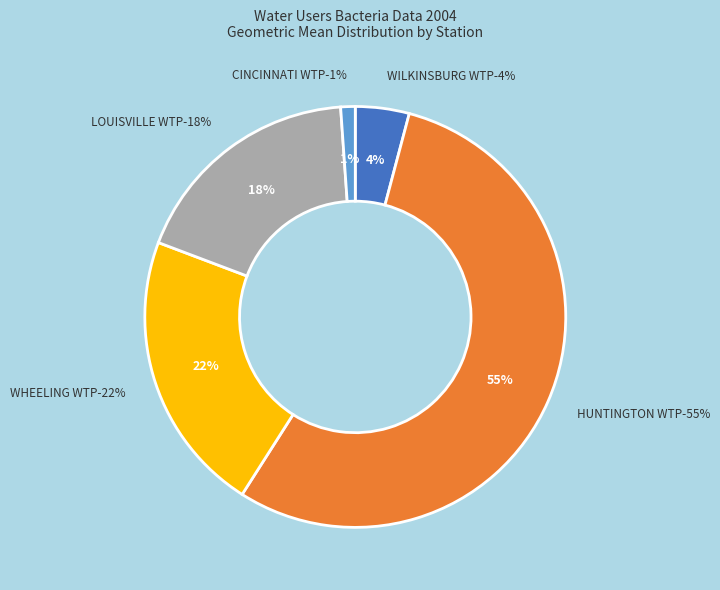

To the nearest percent, what is the combined percentage of WILKINSBURG WTP and WHEELING WTP?

26%